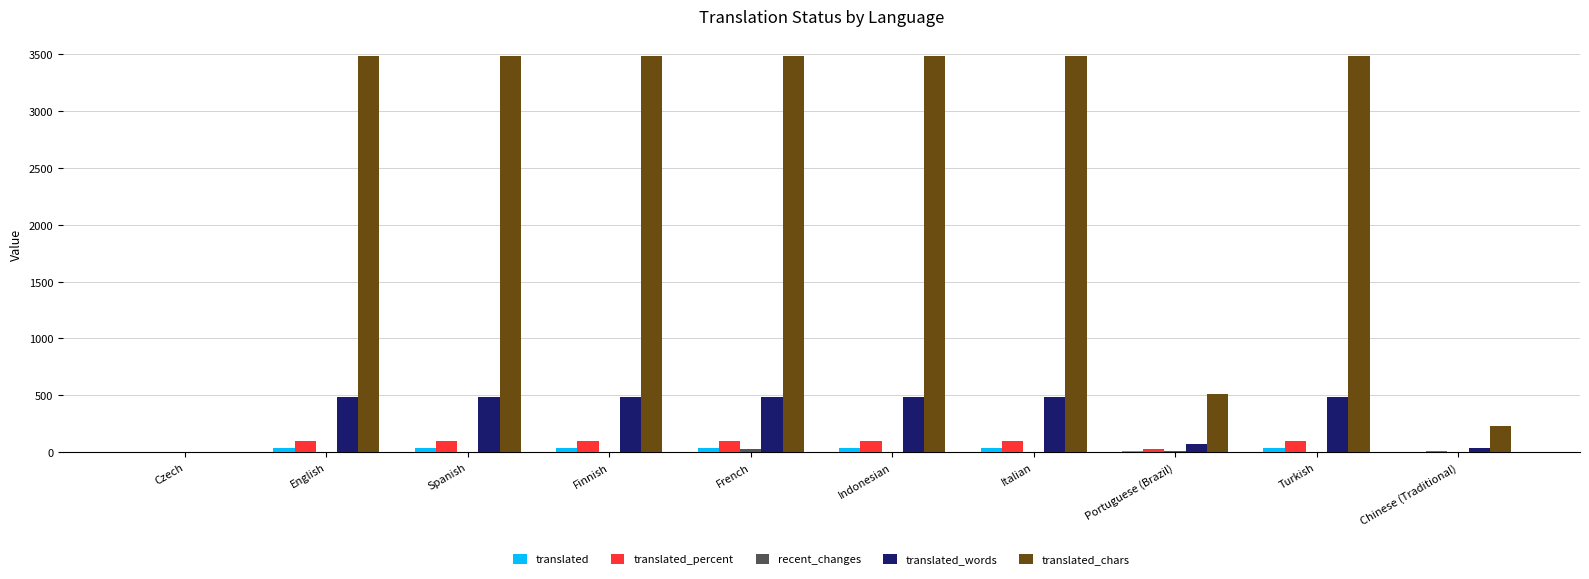

Which category has the lowest value in the translated_words series?

Czech